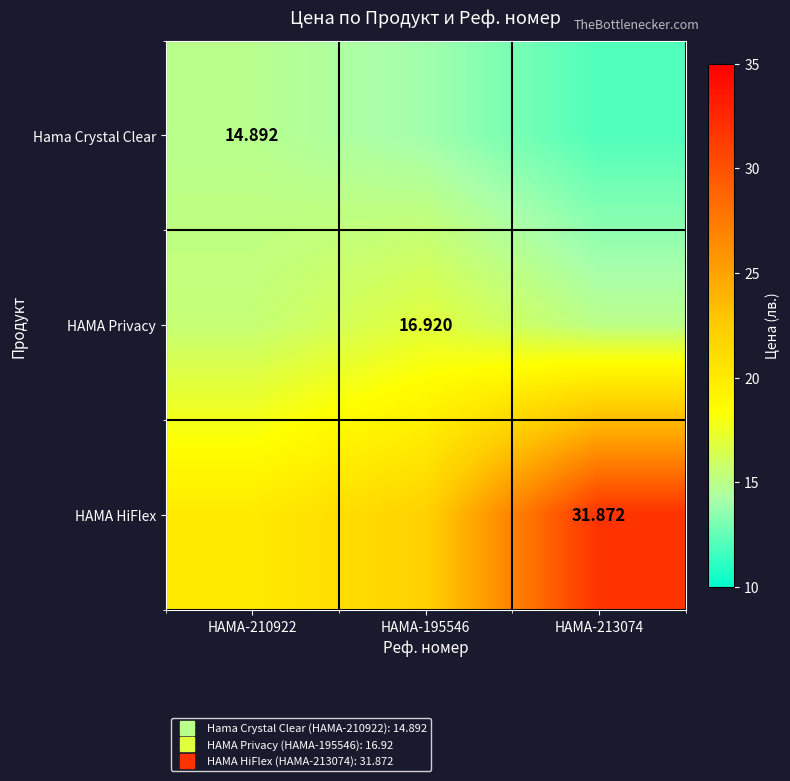

The value of HAMA Privacy at HAMA-213074 is 15.0. True or false?

True